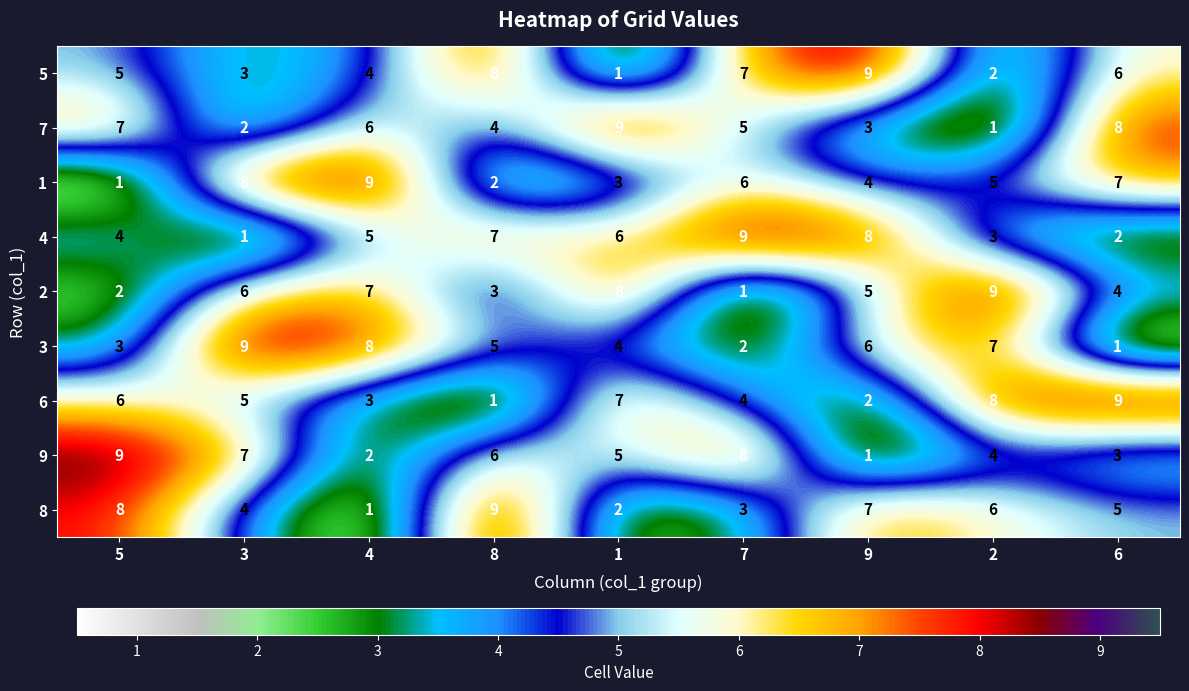

Is it true that 3 equals 3 at 8?

False